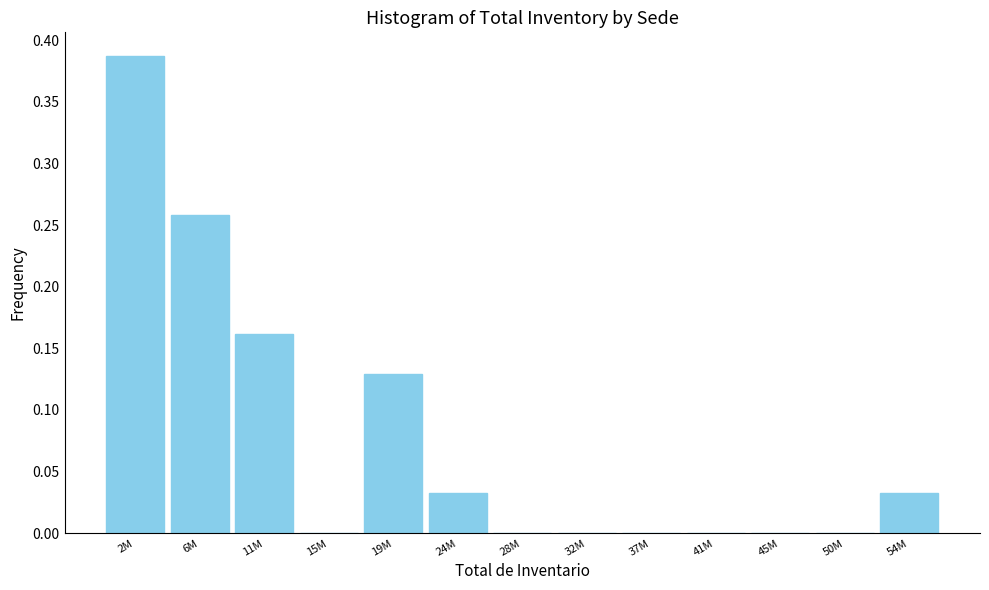

The chart shows a value of 0.0 at 54M. True or false?

True